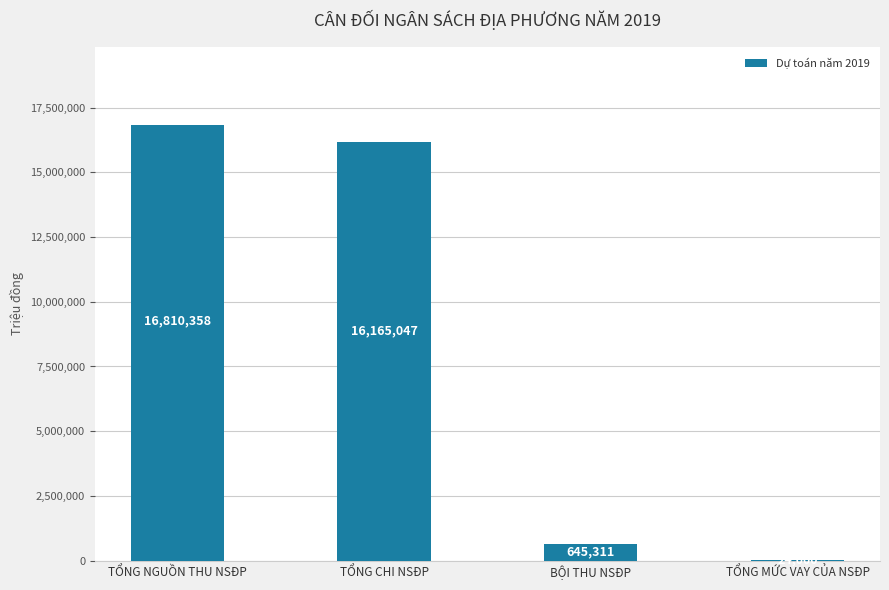

Count the number of categories in the chart.

4